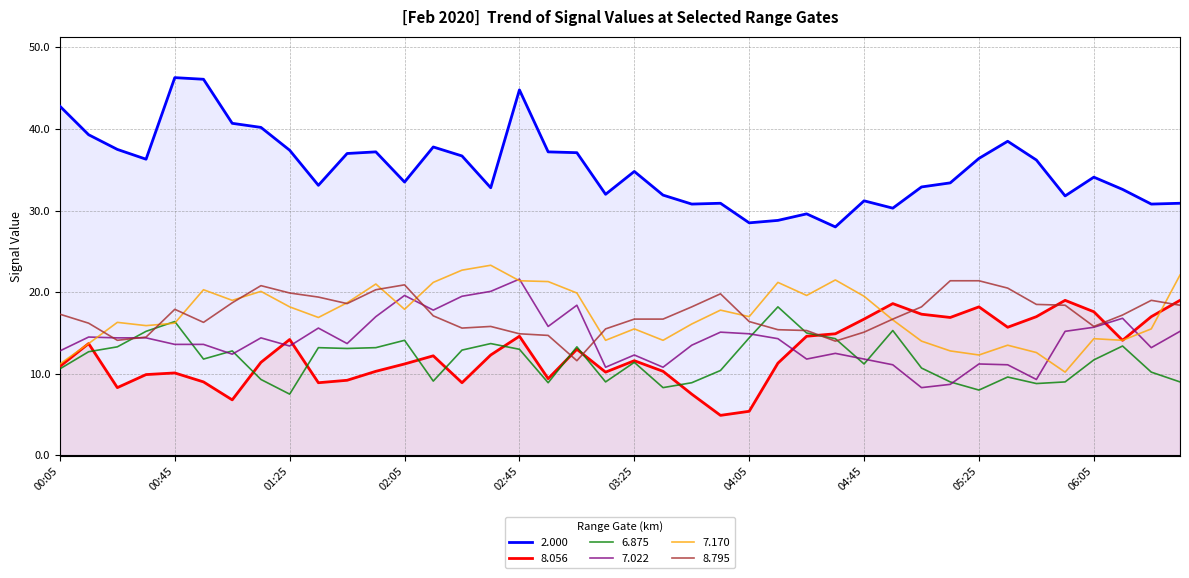

True or false: 2.000 and 7.170 intersect in this chart.

False